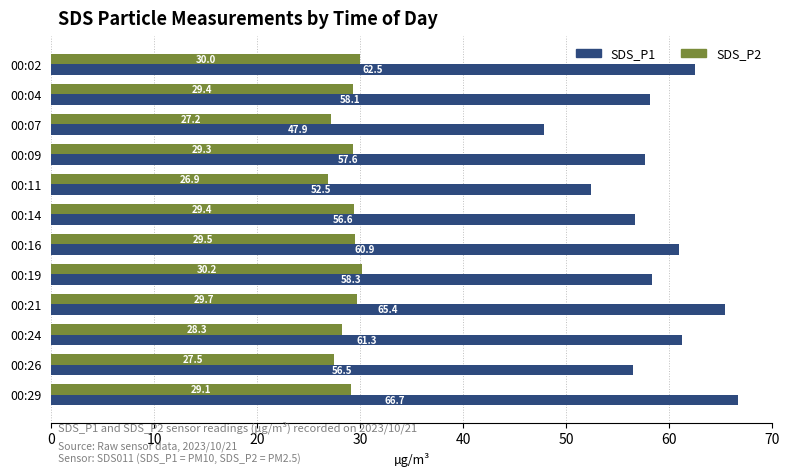

What is the highest value of the SDS_P1 series?

66.7